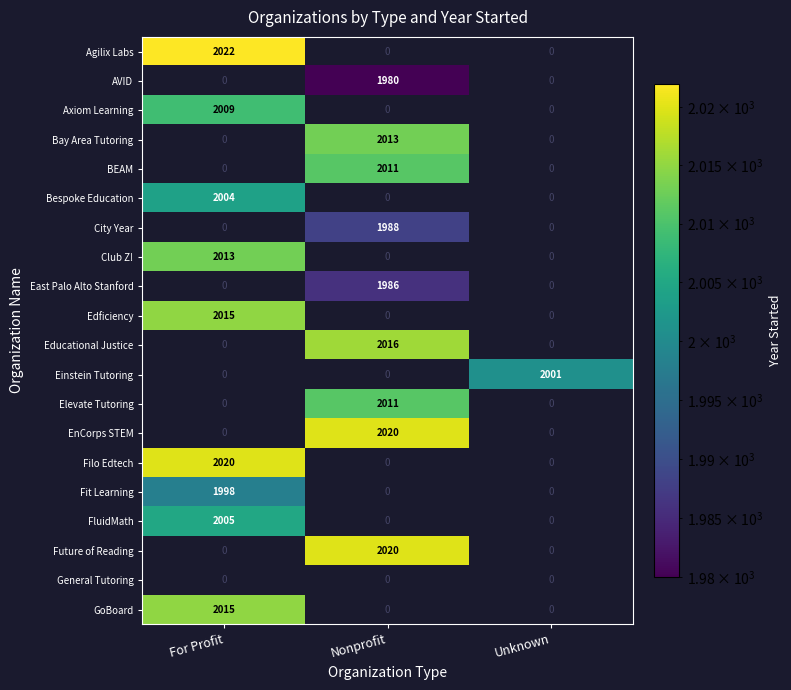

Which label corresponds to the smallest value in the chart?

Nonprofit